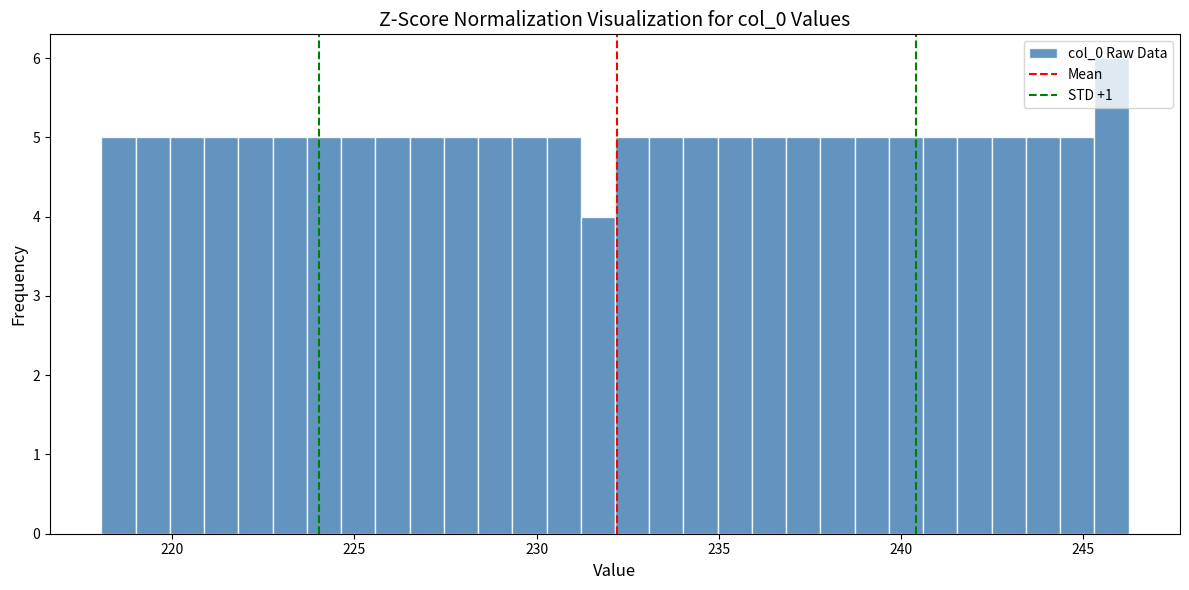

Read against the x-axis, roughly where is the centre of the tallest bar?

246.0